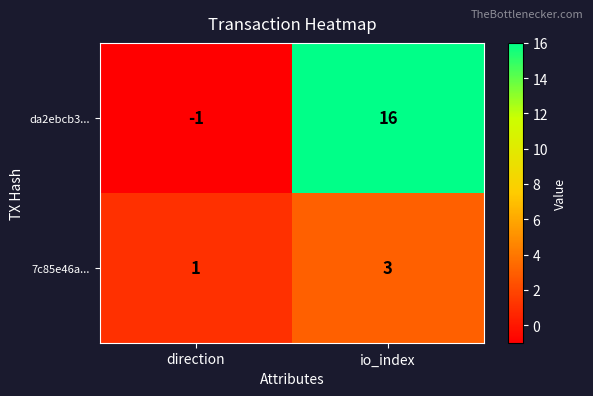

Reading left to right, extract all data points from this chart.

da2ebcb3...: direction=-1	io_index=16
7c85e46a...: direction=1	io_index=3